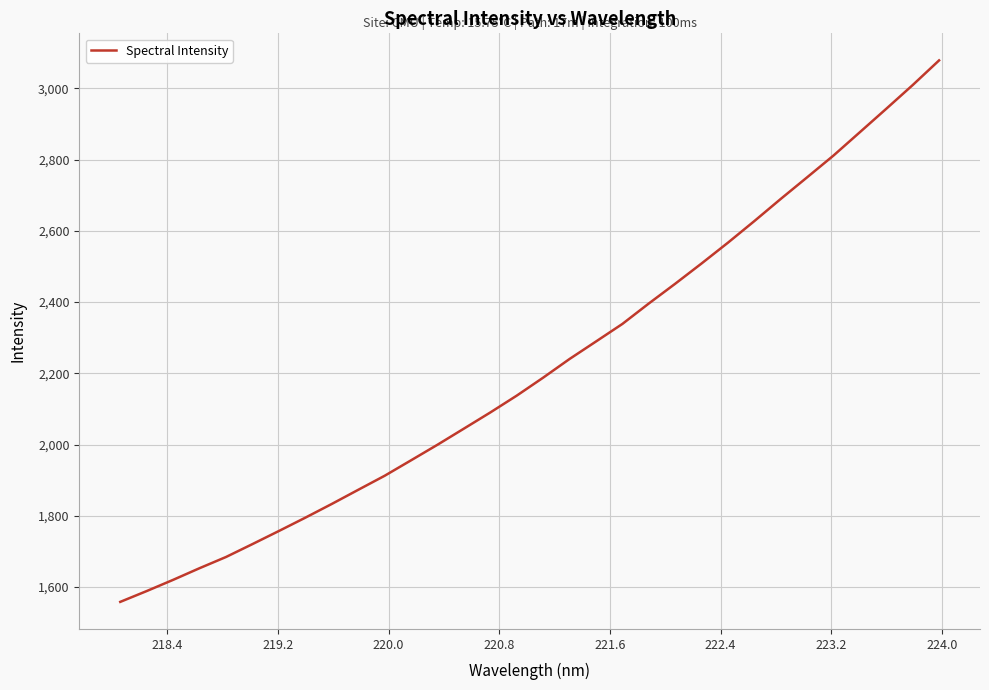

What is the greatest value displayed?

3078.7